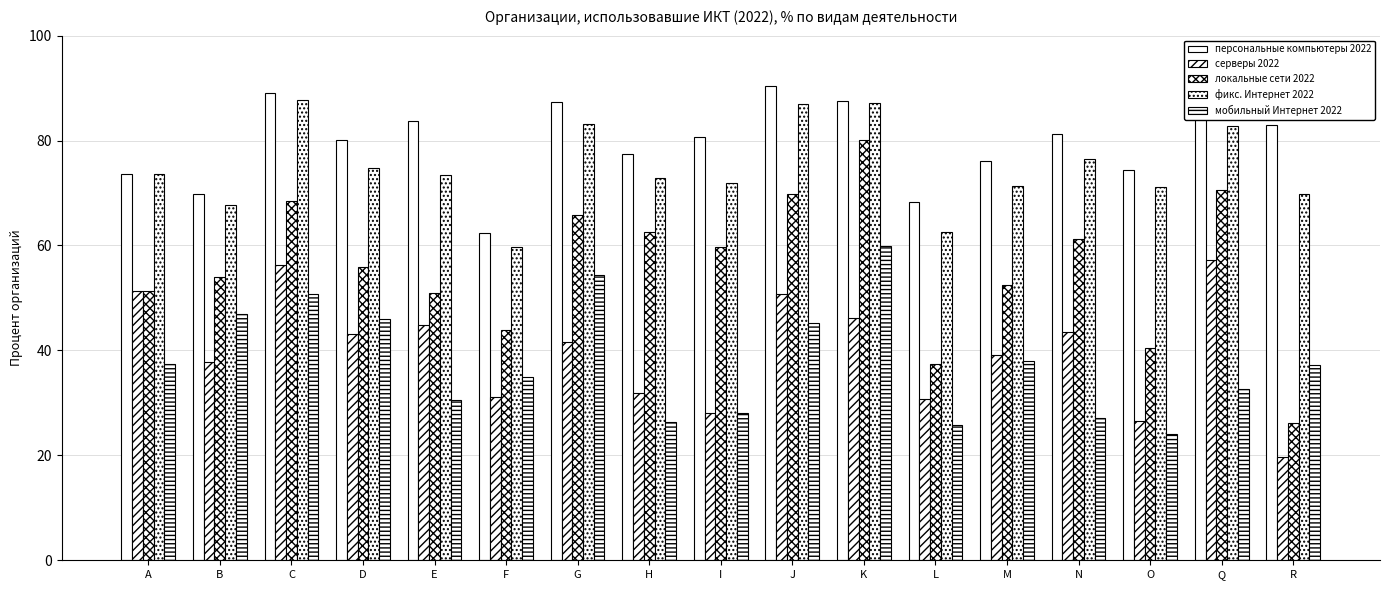

What is the difference between the highest and lowest values at C?

38.3